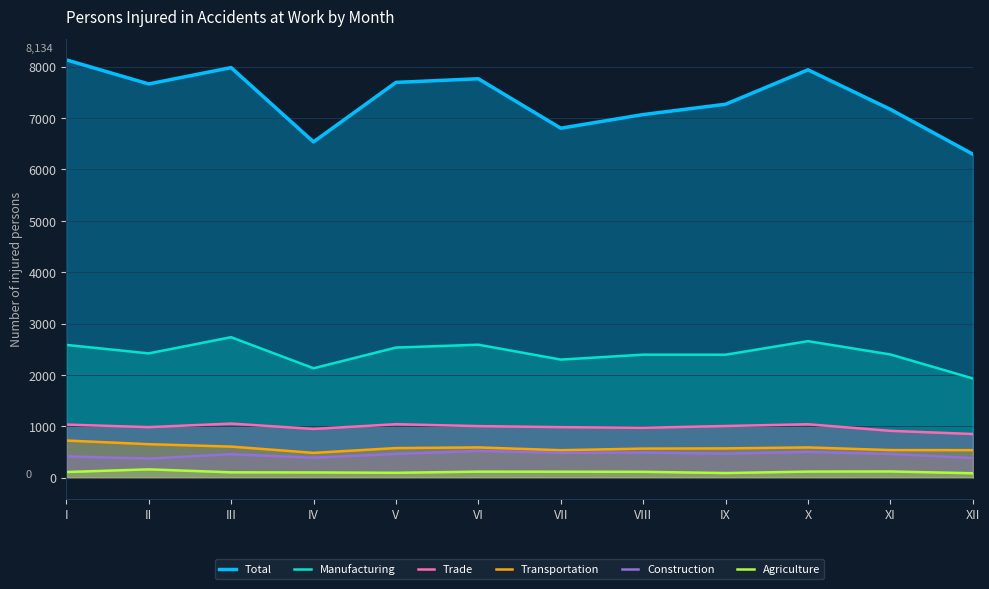

What is the spread (max minus min) of values at X?

7823